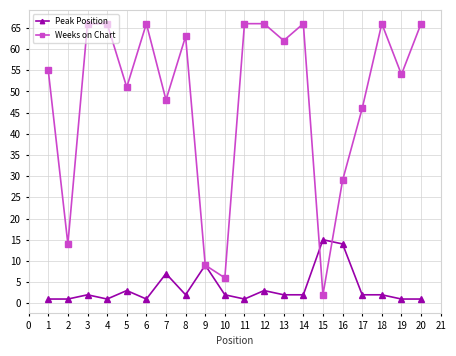

How many lines are shown in the chart?

2